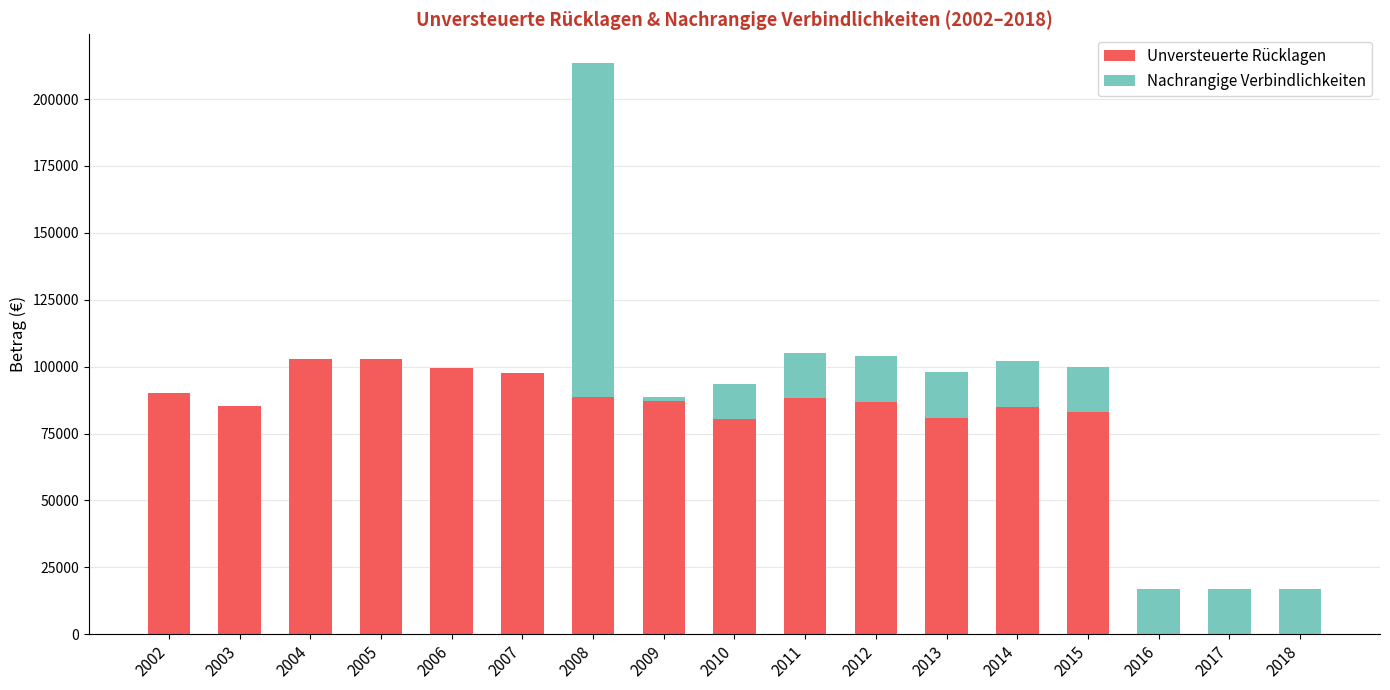

At which category is the sum across all series the highest?

2008